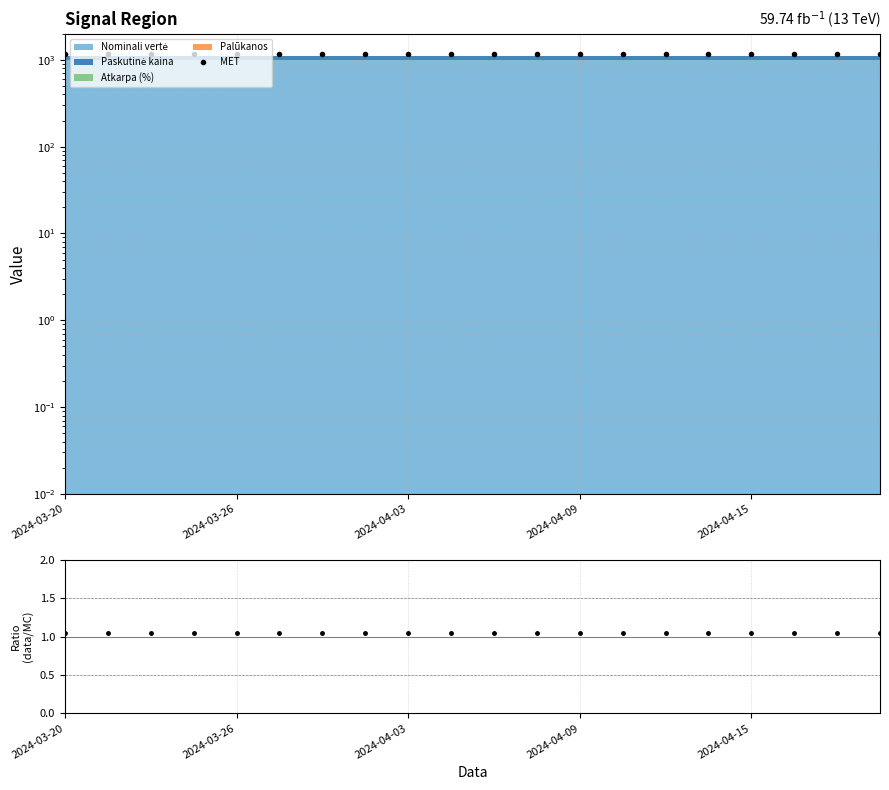

True or false: the data has more than 2 interior local peaks.

False